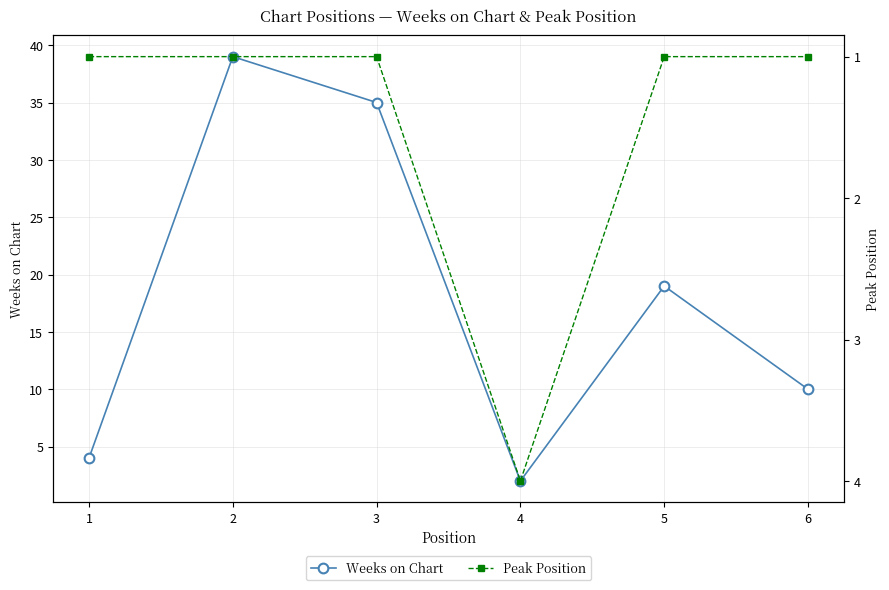

Reading left to right, transcribe all the data shown in this chart.

Weeks on Chart: 1=4	2=39	3=35	4=2	5=19	6=10
Peak Position: 1=1	2=1	3=1	4=4	5=1	6=1